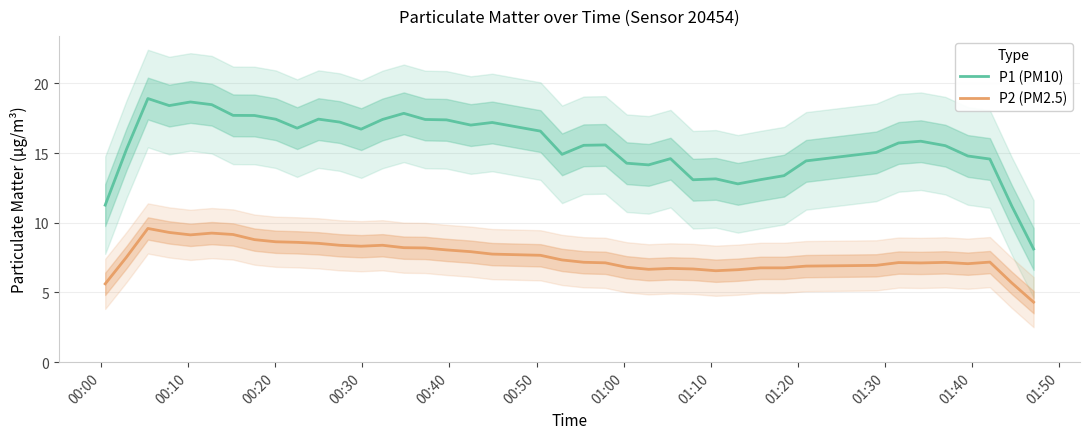

True or false: P1 (PM10) and P2 (PM2.5) cross at least once.

False